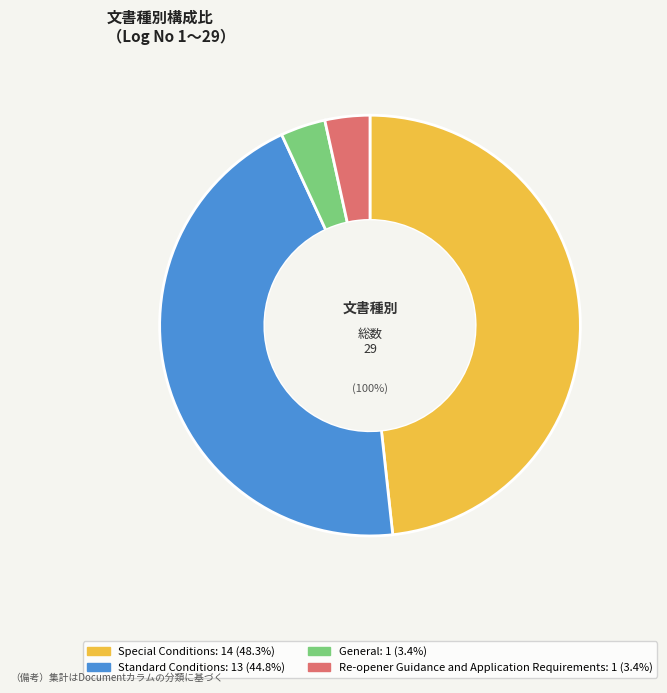

Combined, what portion of the pie is Special Conditions and General?

51.7%